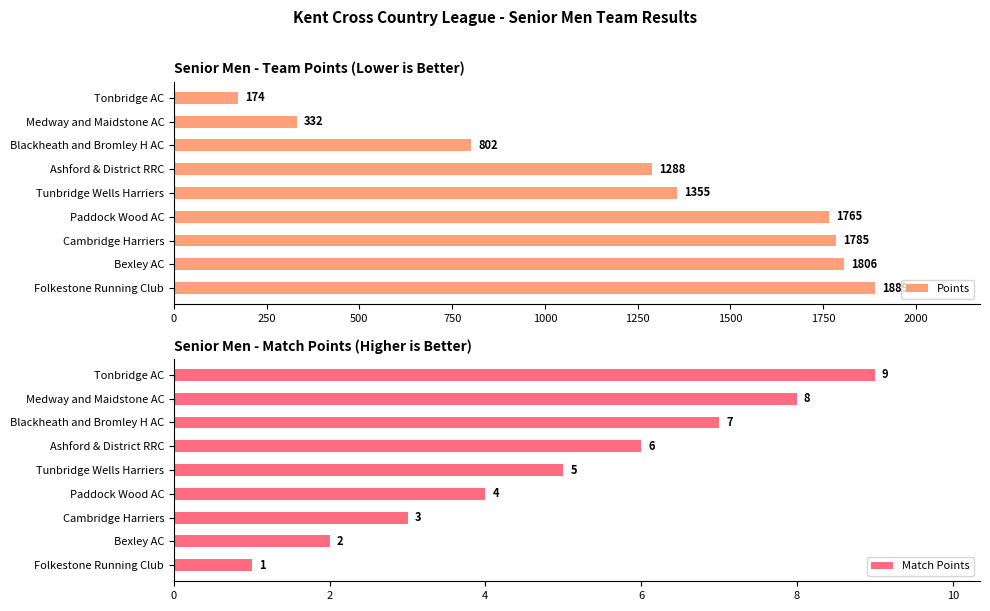

What is the difference between the second highest and second lowest values in the Match Points series?

6